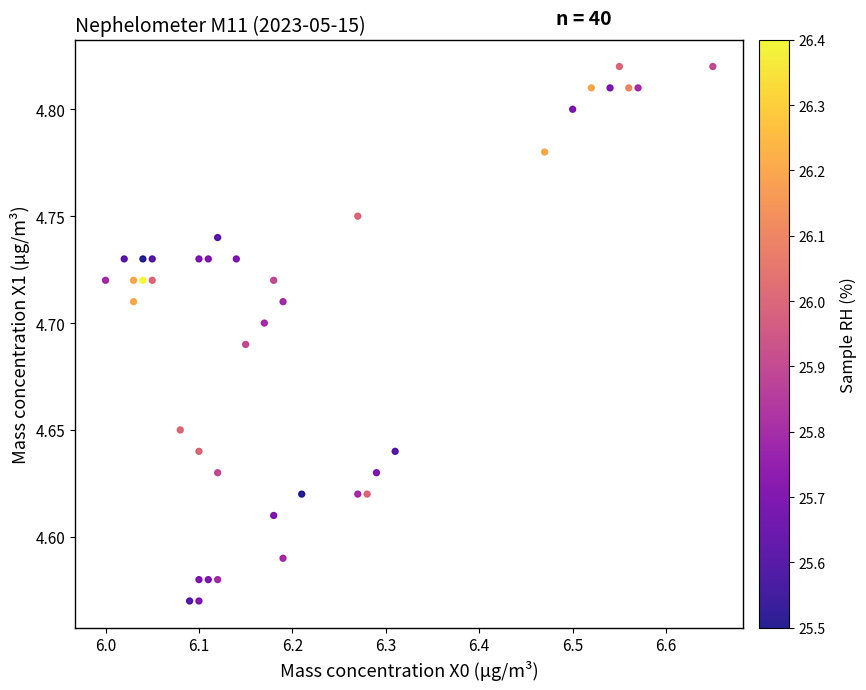

What is the range of X values (max minus min)?

0.7